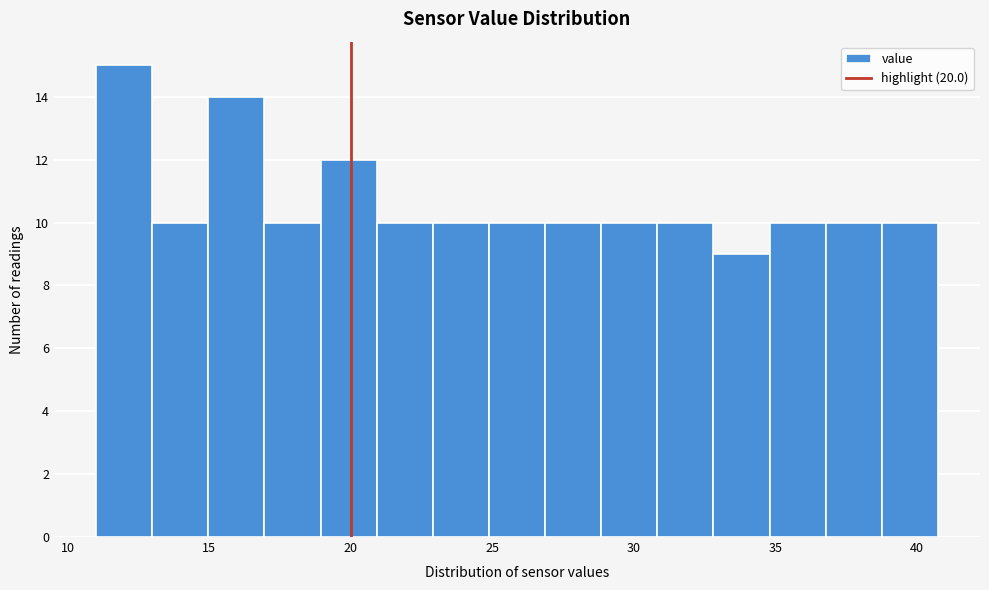

Read against the x-axis, roughly where is the centre of the tallest bar?

12.0